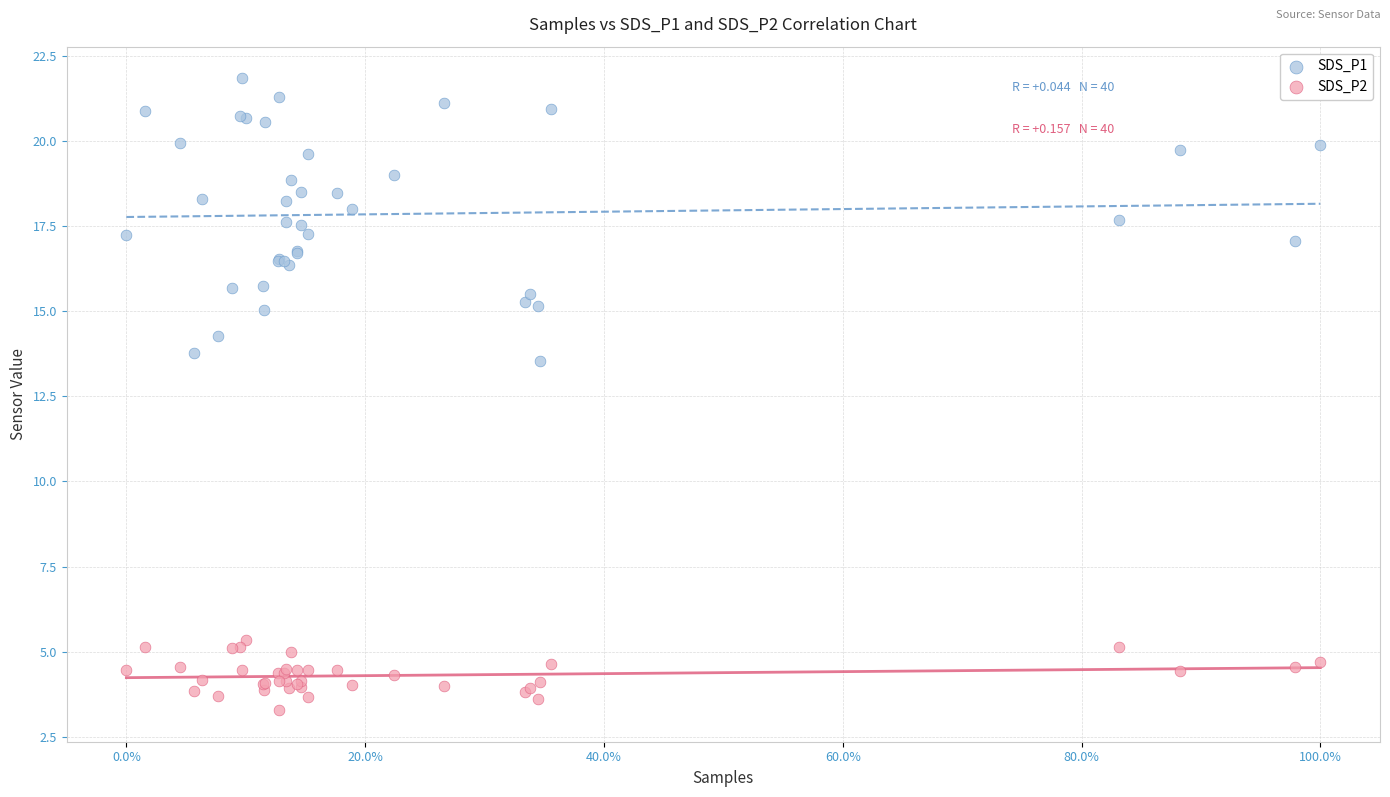

Which series has the largest Y range (max minus min)?

SDS_P1